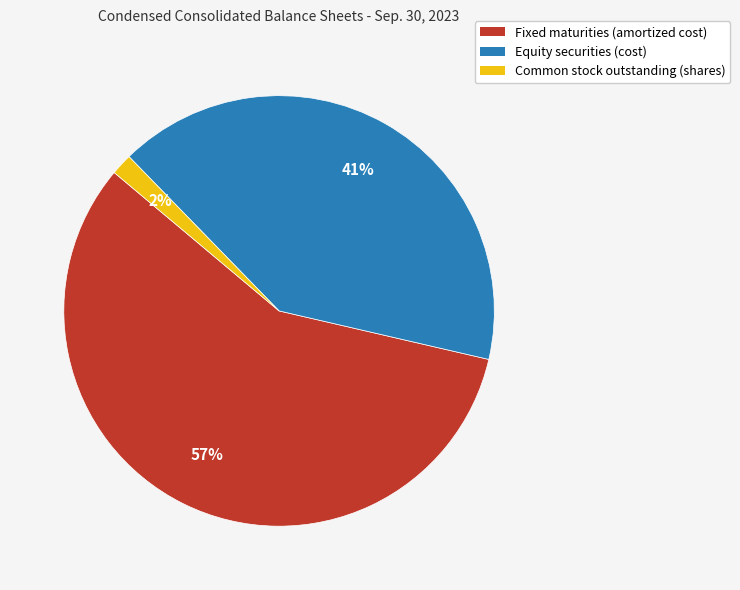

Rank the categories by value from lowest to highest.

Common stock outstanding (shares), Equity securities (cost), Fixed maturities (amortized cost)